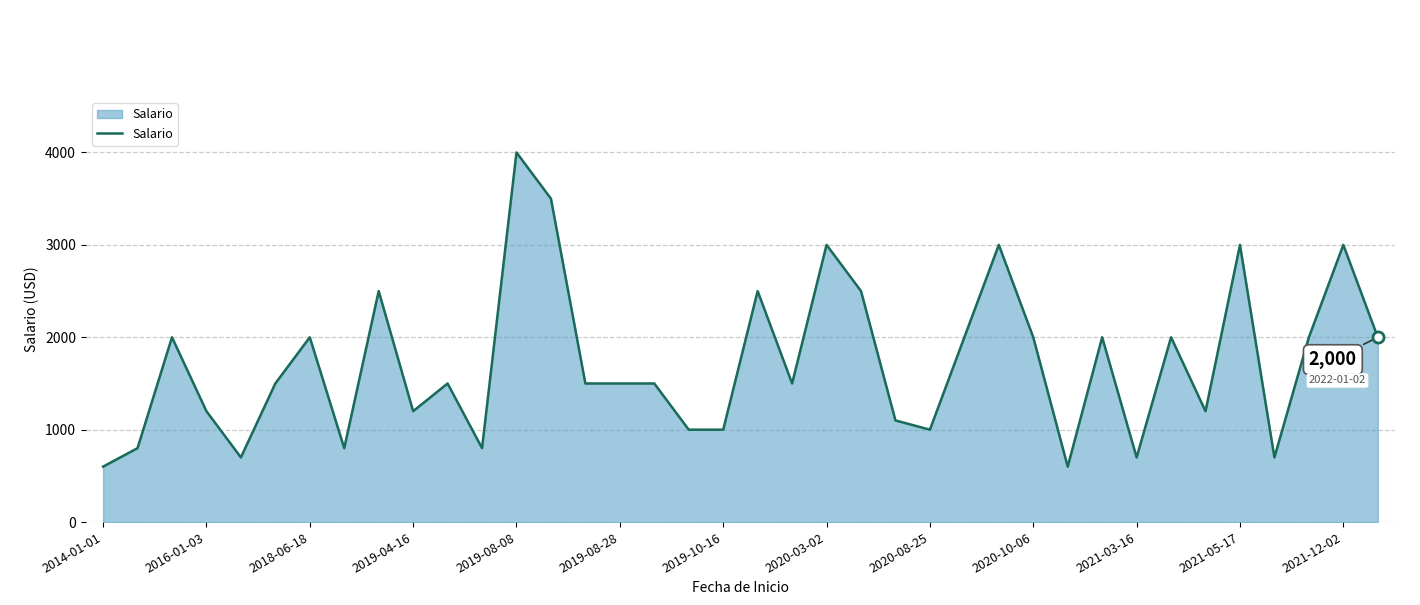

What is the difference between the maximum and minimum values?

3400